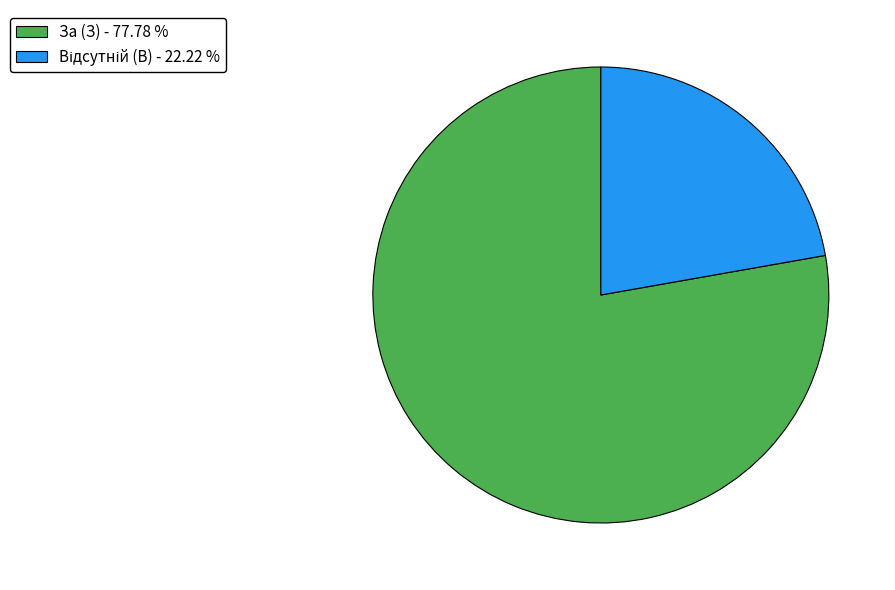

Is there a majority slice in this chart?

Yes